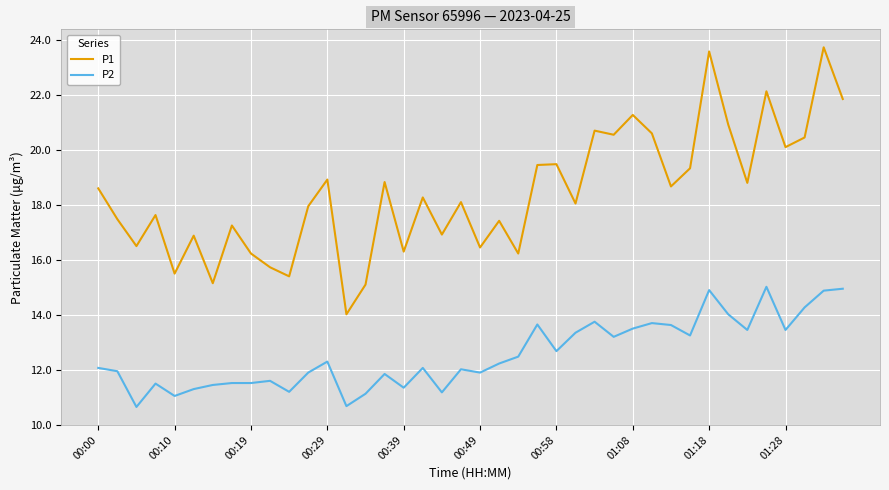

List the series in order of their overall mean, highest first.

P1, P2